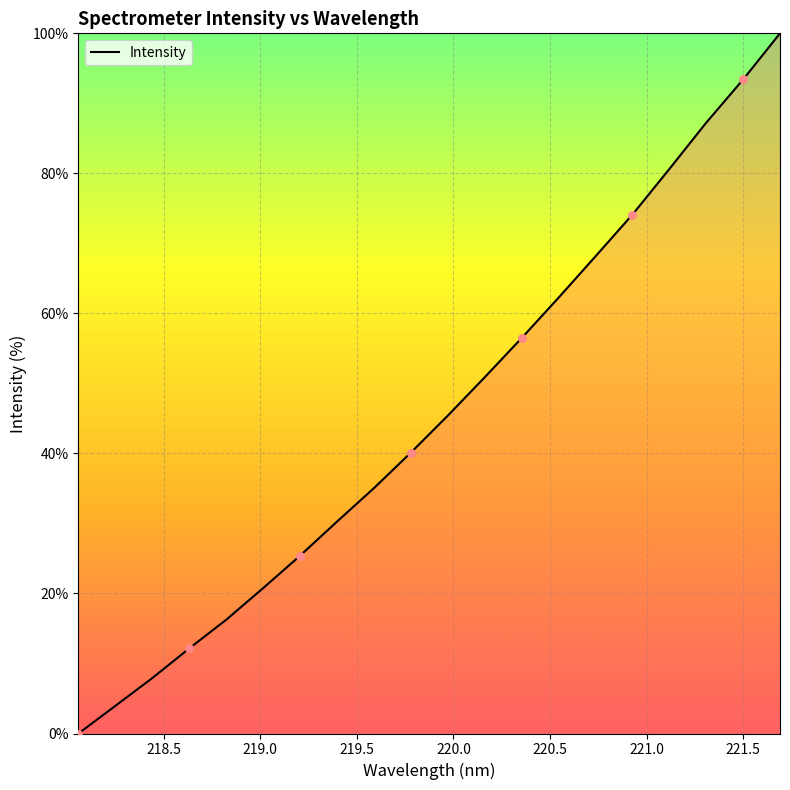

What is the difference between the maximum and minimum values?

100.0